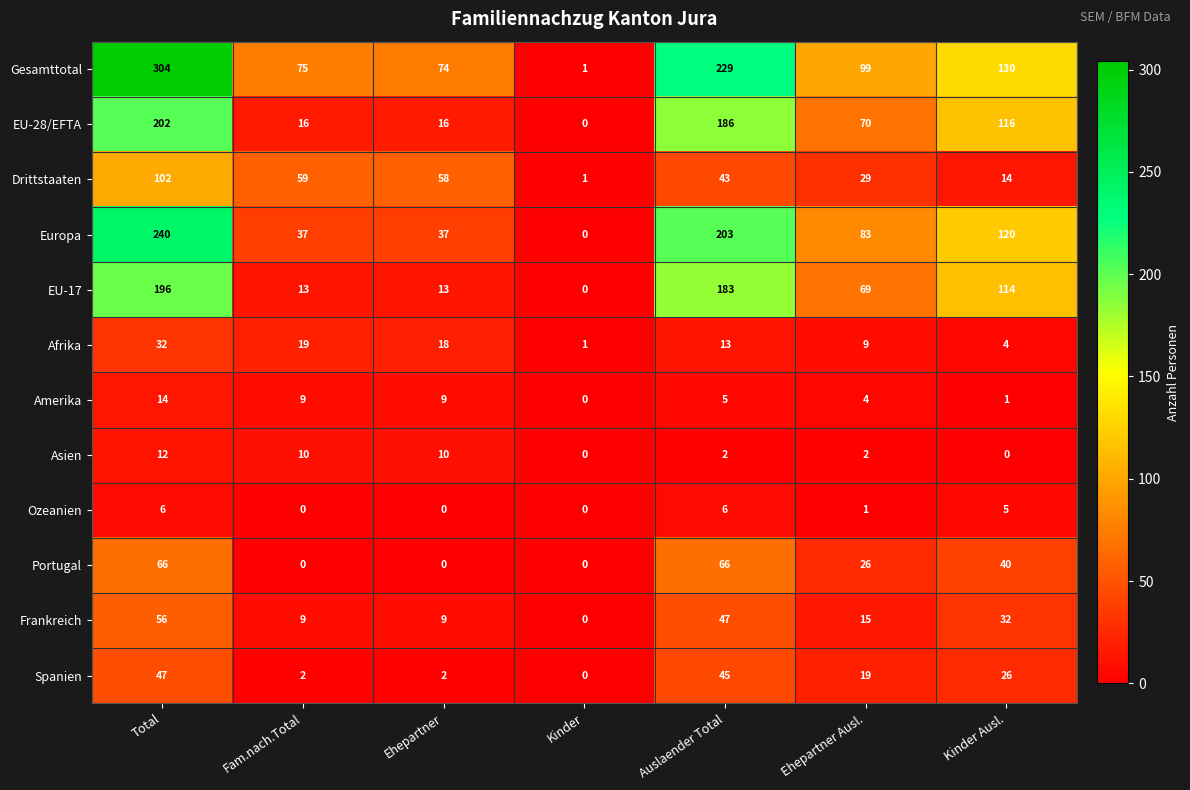

What is the approximate value of EU-28/EFTA at Kinder Ausl.?

116